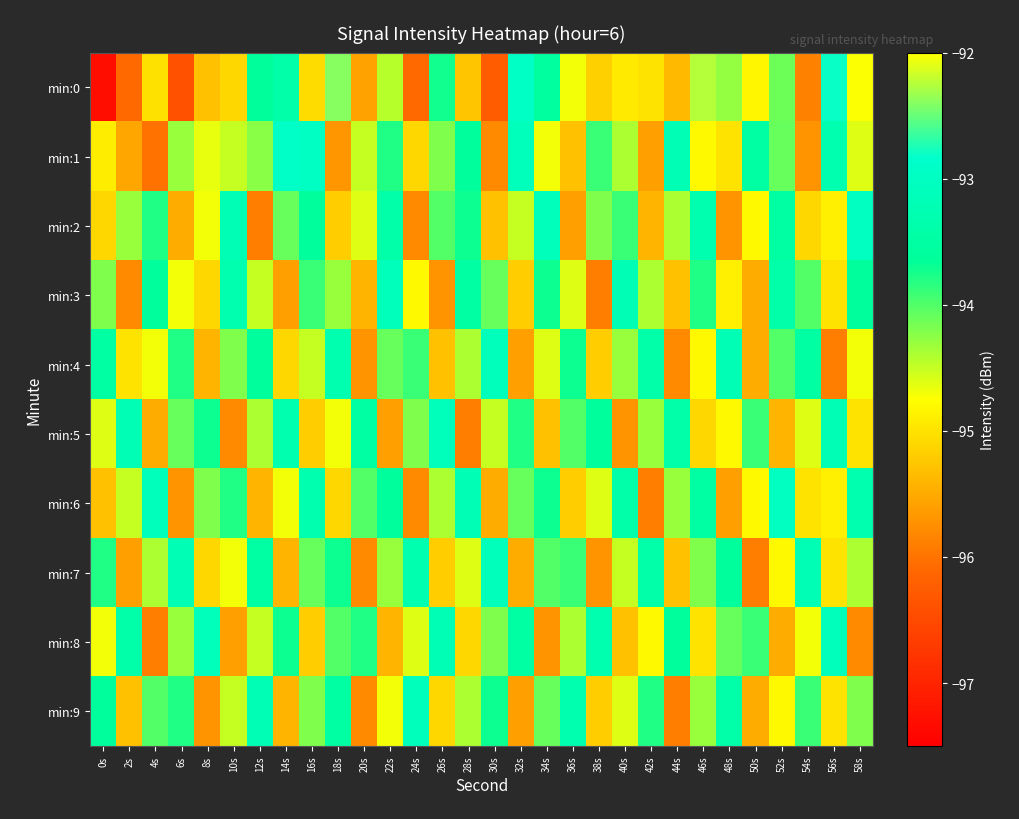

What is the minimum value shown in the chart?

-97.3